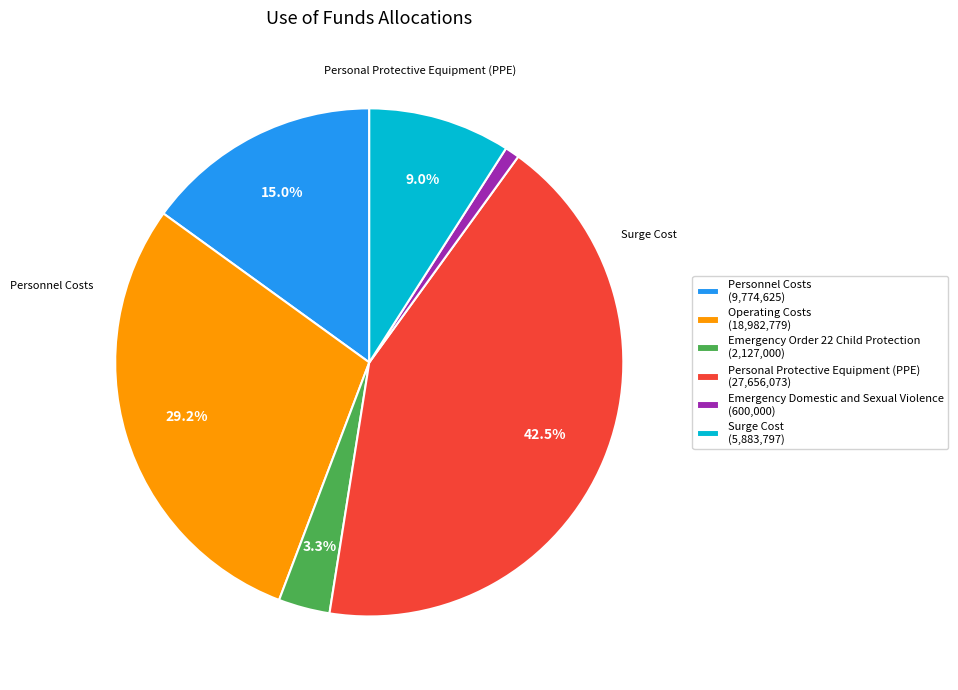

Is it true that Emergency Domestic and Sexual Violence is 7% of the pie?

False